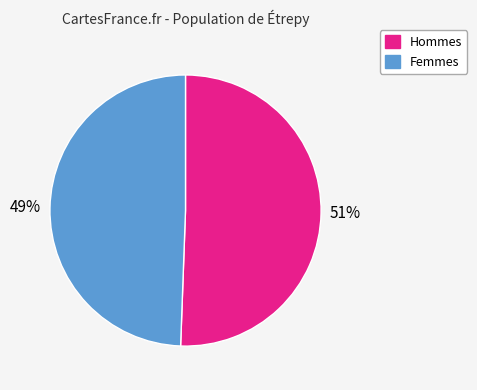

Is there a majority slice in this chart?

Yes